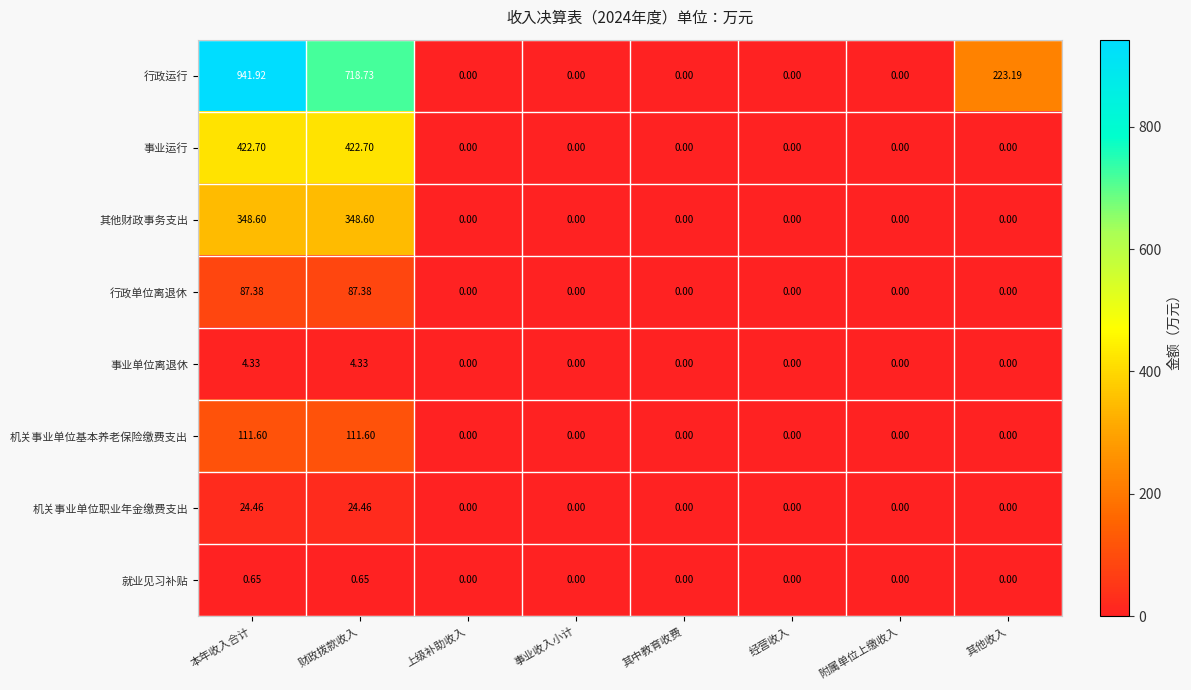

Rank the series by their maximum value, from highest to lowest.

行政运行, 事业运行, 其他财政事务支出, 机关事业单位基本养老保险缴费支出, 行政单位离退休, 机关事业单位职业年金缴费支出, 事业单位离退休, 就业见习补贴